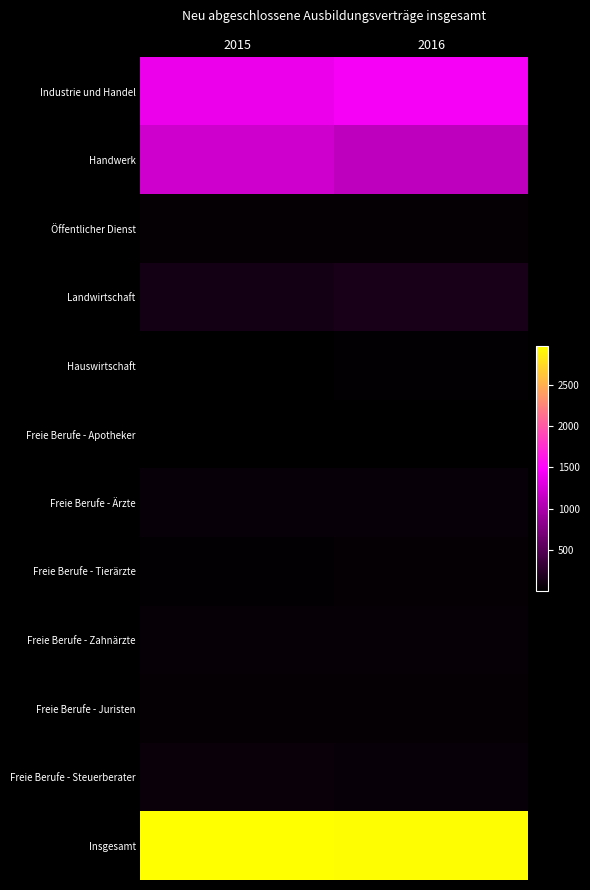

What is the maximum value shown in the chart?

2967